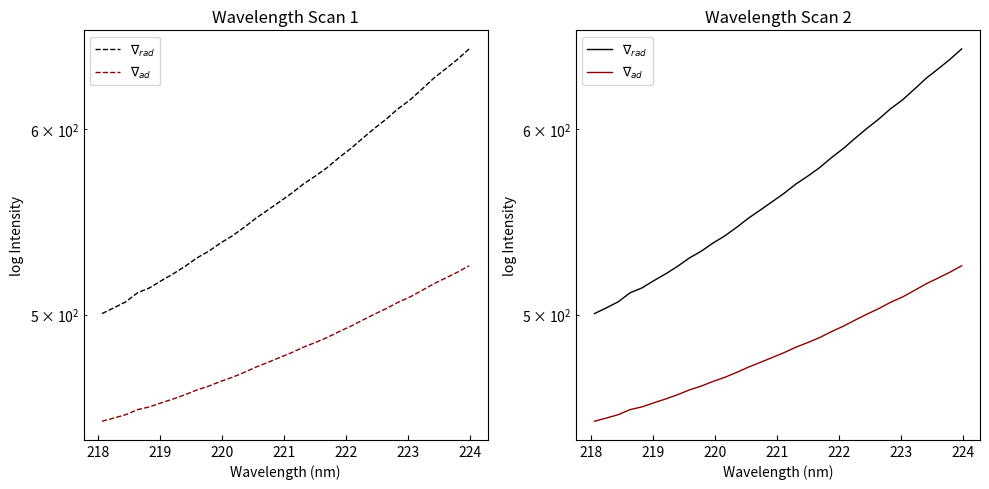

True or false: $\nabla_{ad}$ has more than 1 points higher than both neighbors.

False